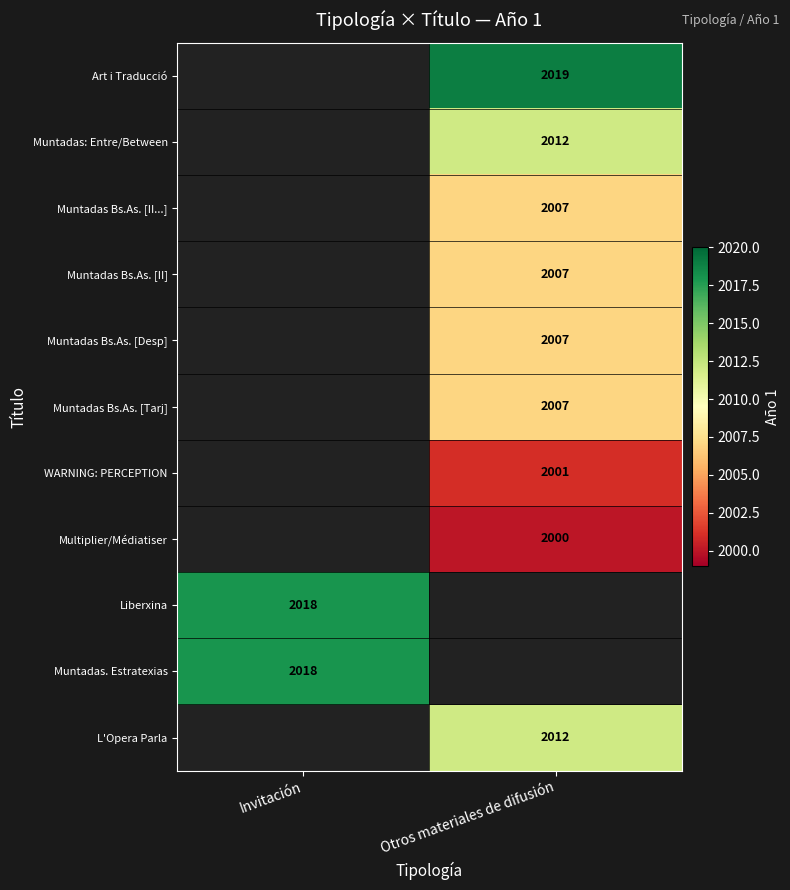

What is the greatest value displayed?

2019.0